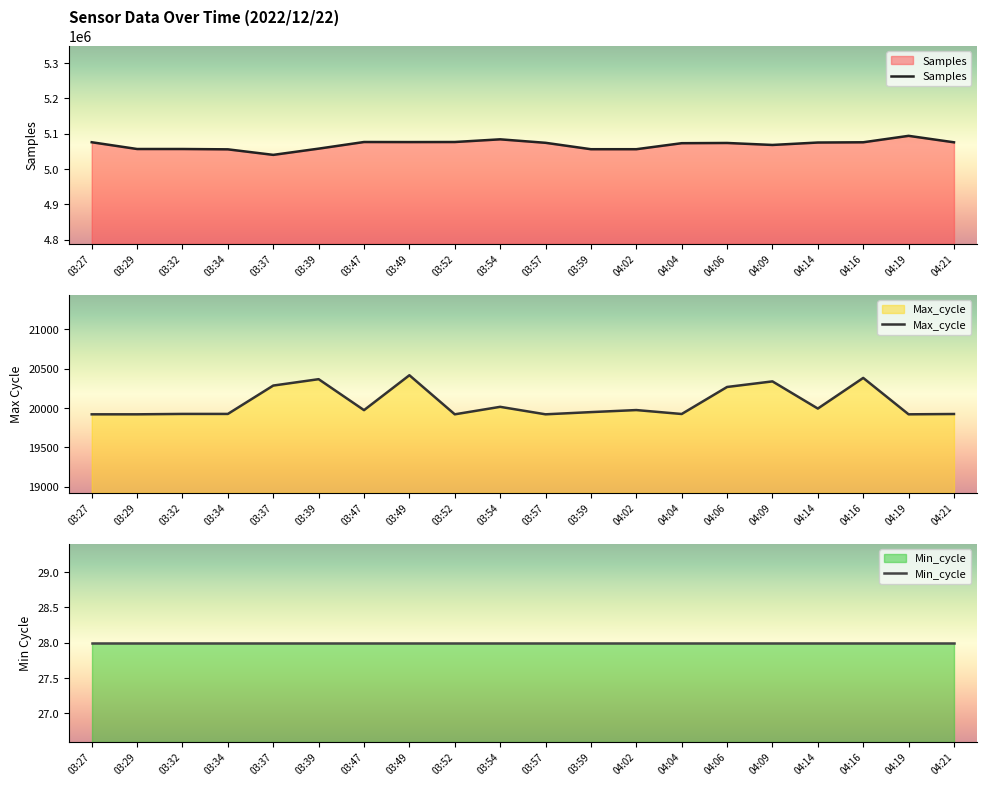

What is the average value of the Samples series?

5068514